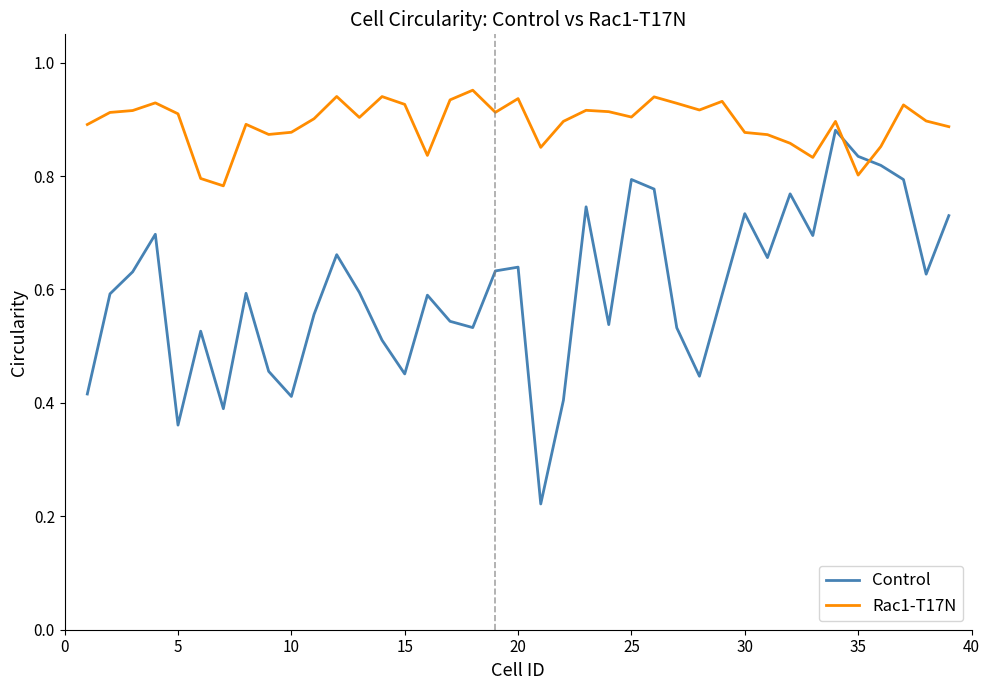

Which series has the largest total across all categories?

Rac1-T17N